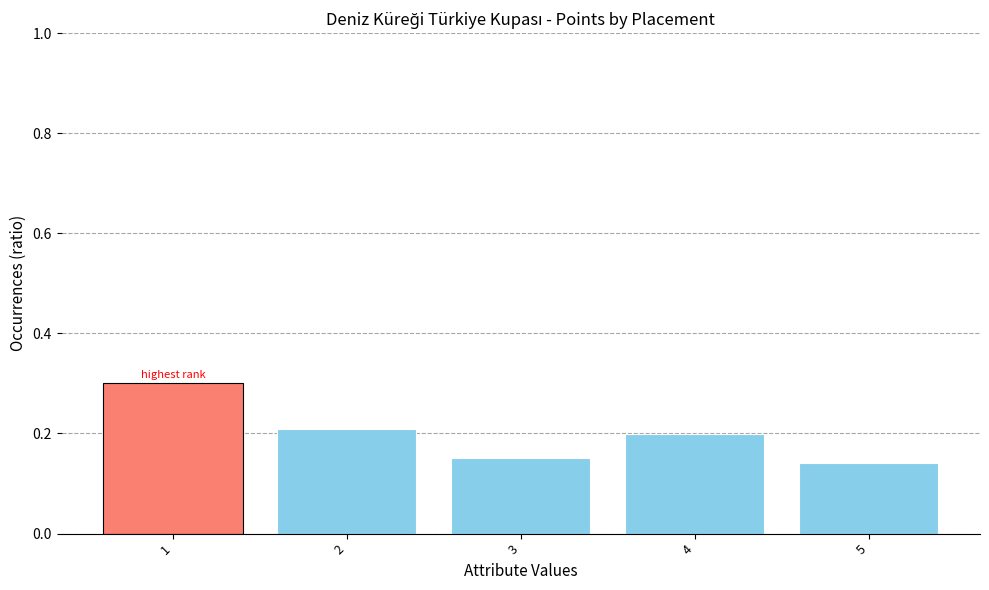

True or false: the data shows 0.1 at 2.

False